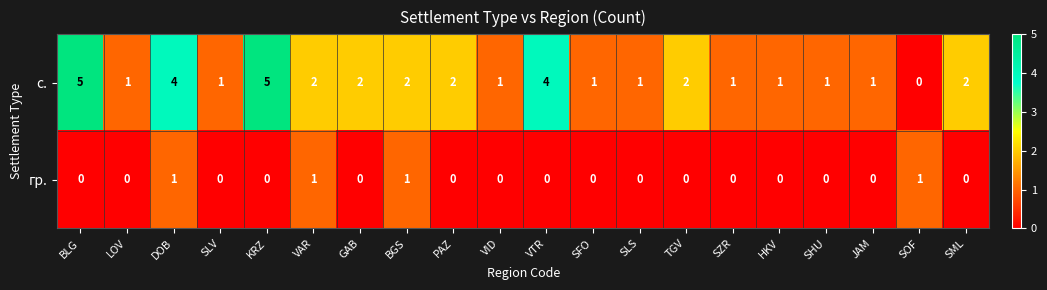

At which label does с. reach its minimum?

SOF